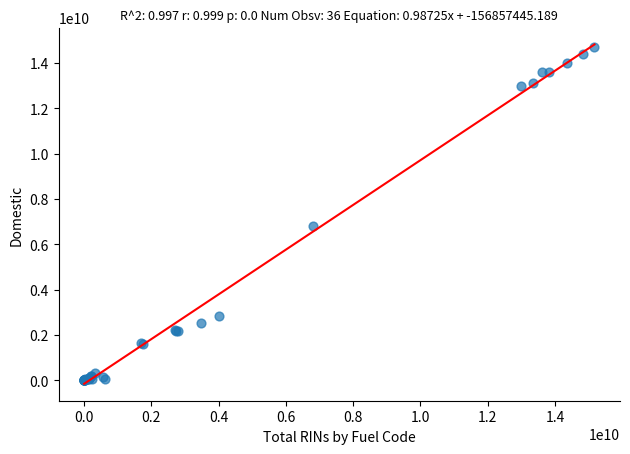

What Y value in the scatter plot is closest to 7356609487?

6793470363